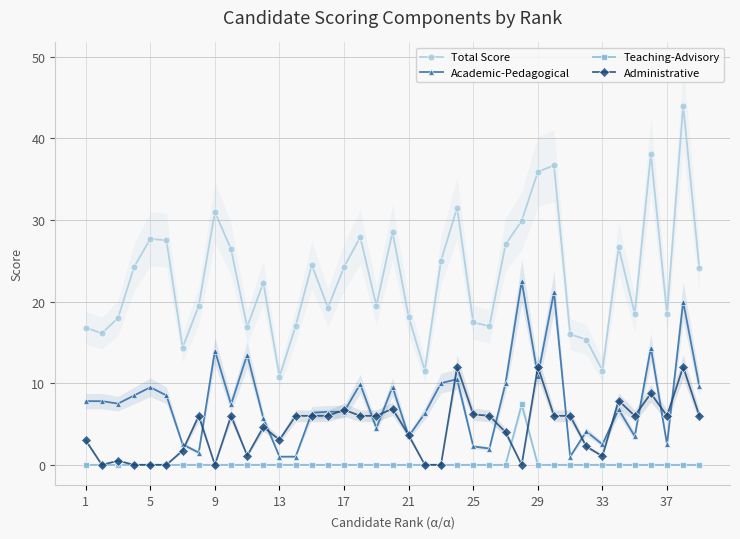

True or false: Total Score and Administrative cross at least once.

False